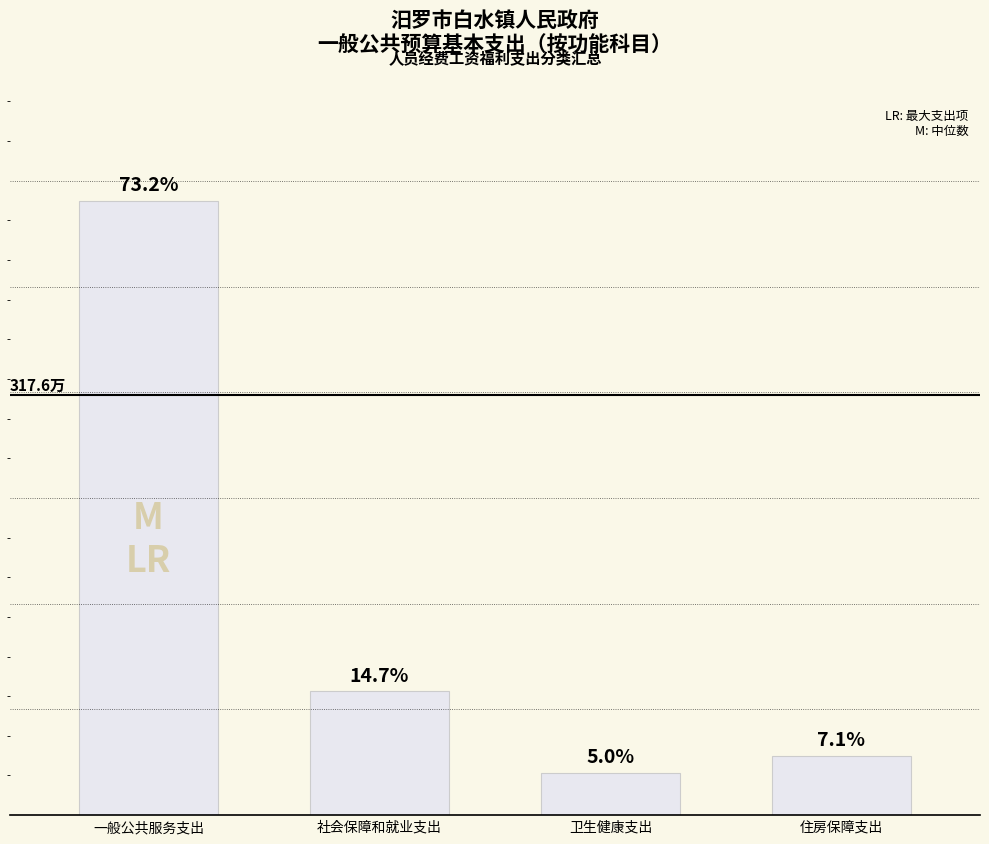

Is it true that the value at 卫生健康支出 is 31.8?

True